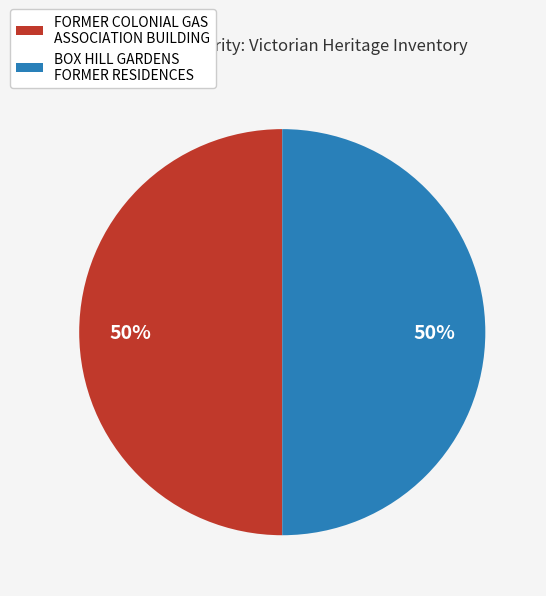

What percentage is the FORMER COLONIAL GAS ASSOCIATION BUILDING slice, to the nearest percent?

50%